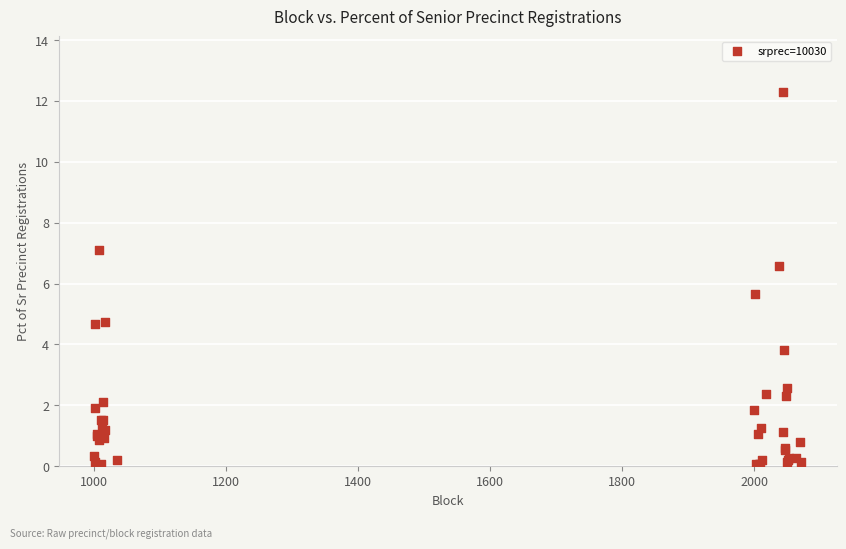

What Y value in the scatter plot is closest to 6?

5.6